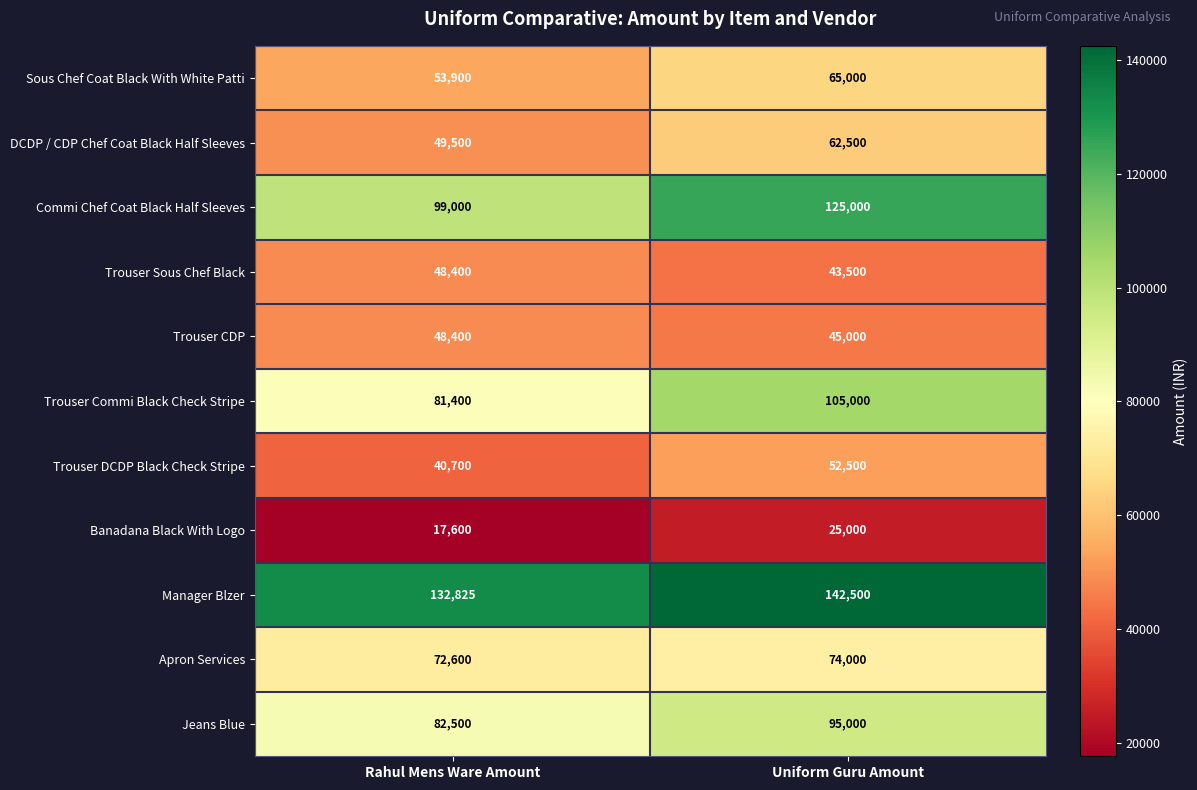

Reading left to right, transcribe all the data shown in this chart.

Sous Chef Coat Black With White Patti: 53900	65000
DCDP / CDP Chef Coat Black Half Sleeves: 49500	62500
Commi Chef Coat Black Half Sleeves: 99000	125000
Trouser Sous Chef Black: 48400	43500
Trouser CDP: 48400	45000
Trouser Commi Black Check Stripe: 81400	105000
Trouser DCDP Black Check Stripe: 40700	52500
Banadana Black With Logo: 17600	25000
Manager Blzer: 132825	142500
Apron Services: 72600	74000
Jeans Blue: 82500	95000